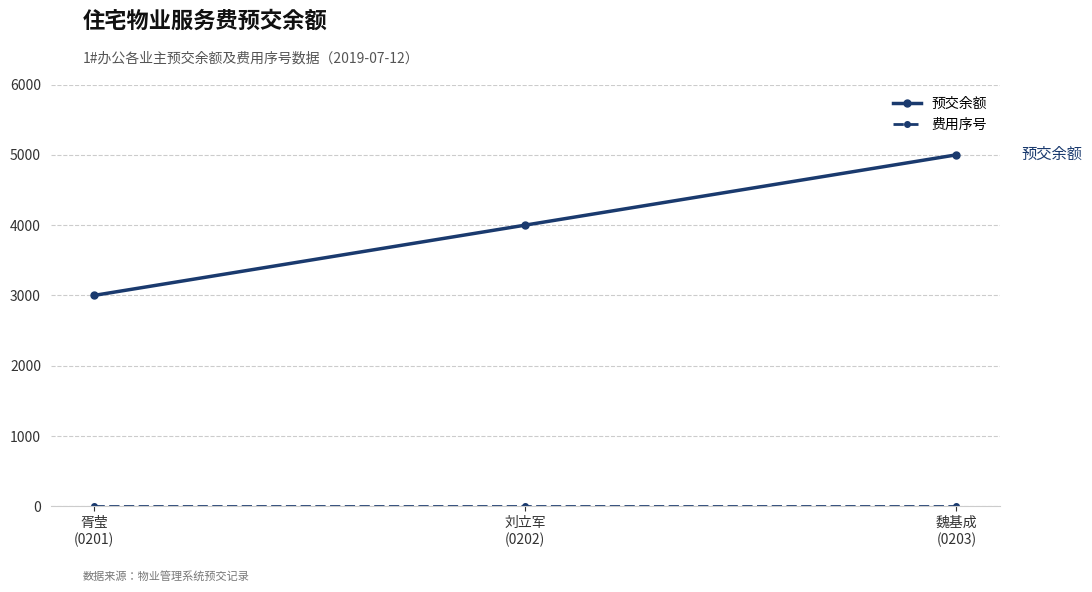

What is the label of the 2nd point from the right?

刘立军
(0202)